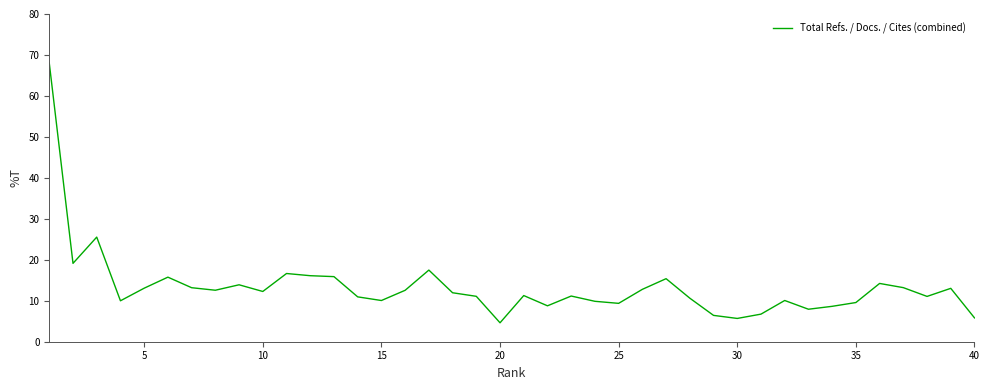

What is the maximum value shown in the chart?

68.0